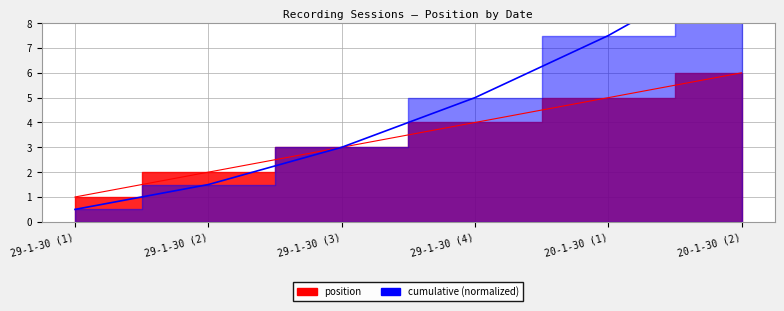

What is the average value?

4